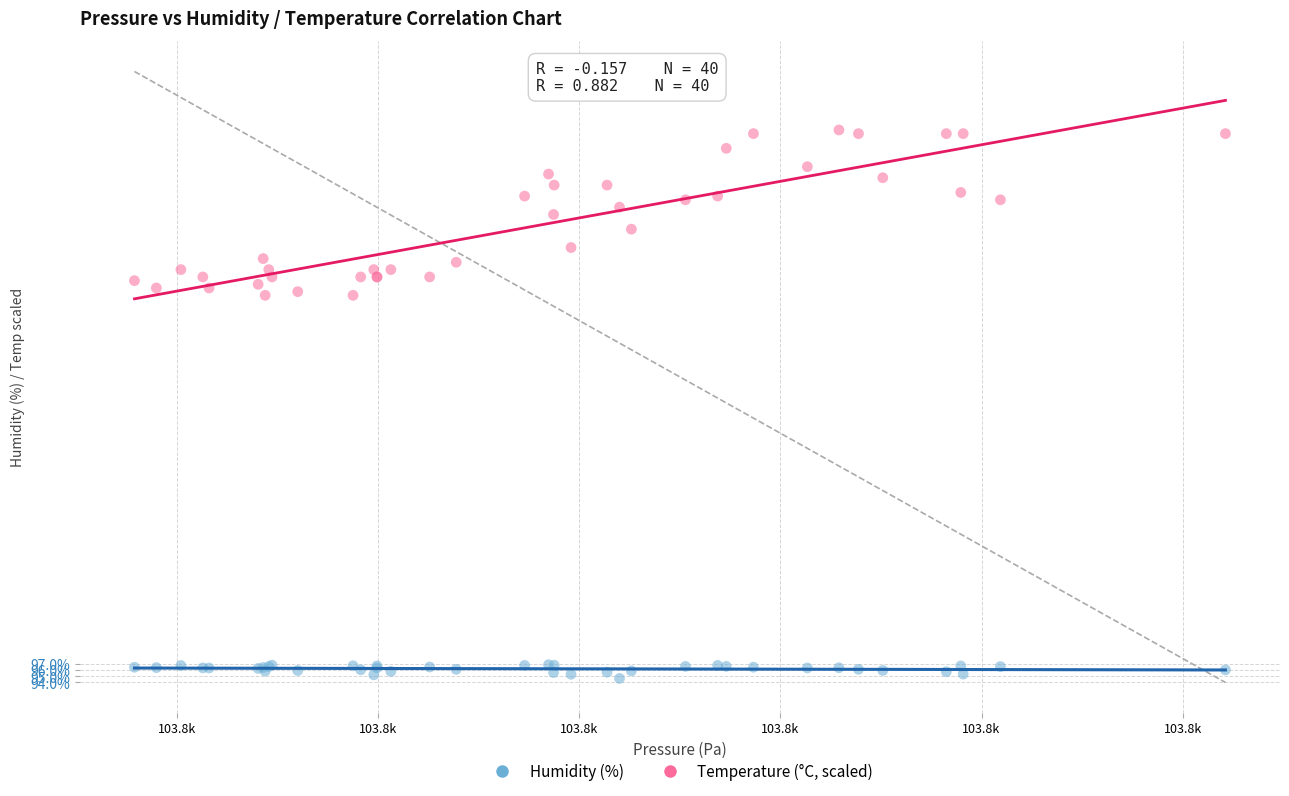

Which series reaches the maximum Y coordinate?

Temperature (°C, scaled)